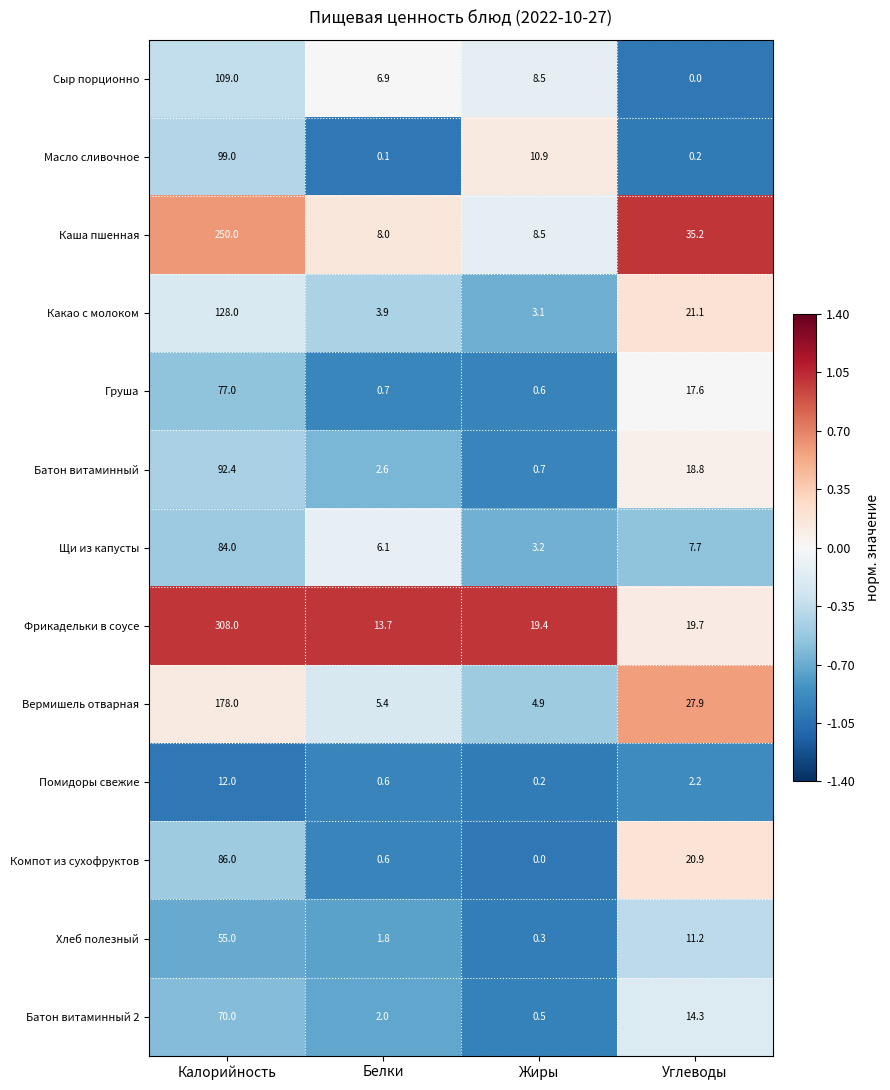

Rank the series by their maximum value, from lowest to highest.

Помидоры свежие, Хлеб полезный, Батон витаминный 2, Груша, Щи из капусты, Компот из сухофруктов, Батон витаминный, Масло сливочное, Сыр порционно, Какао с молоком, Вермишель отварная, Каша пшенная, Фрикадельки в соусе